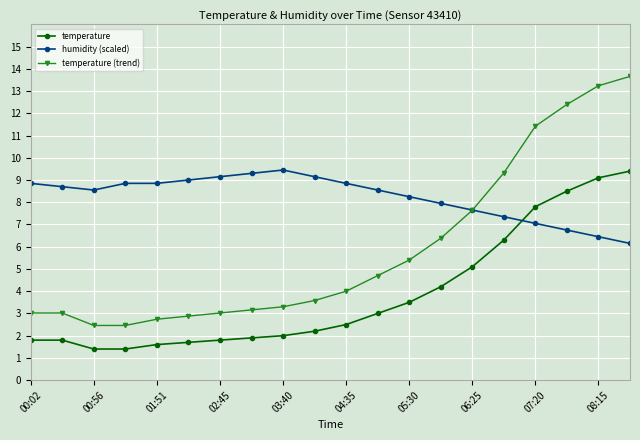

How many times do temperature and humidity (scaled) cross each other?

1